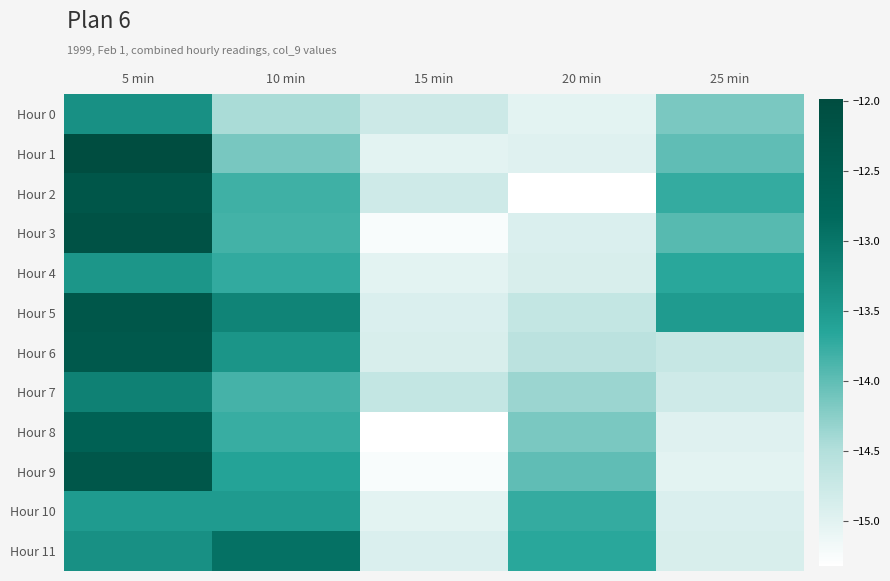

Which series has the largest total across all categories?

Hour 5